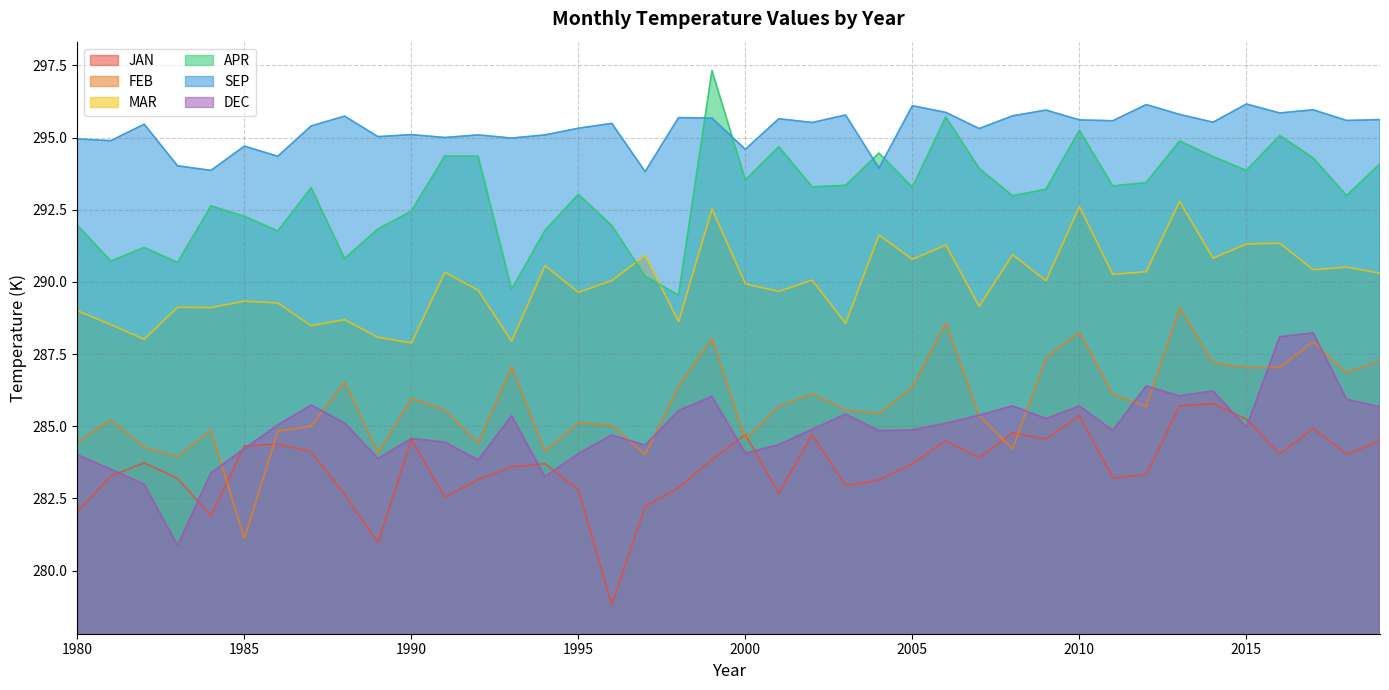

At which category does SEP reach its first local valley?

1981